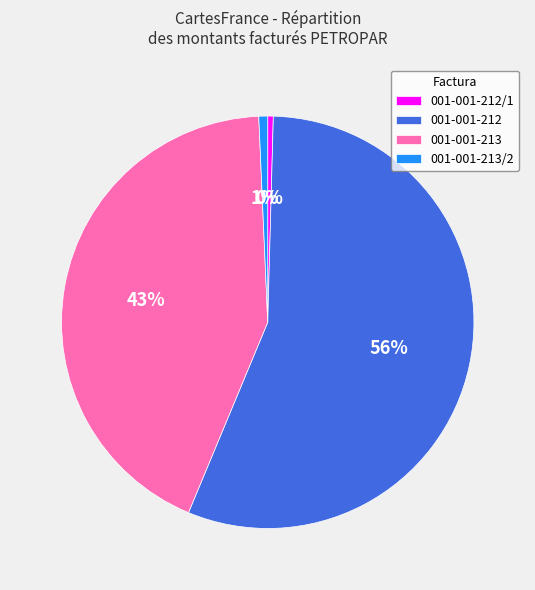

Which category has the biggest portion of the pie?

001-001-212